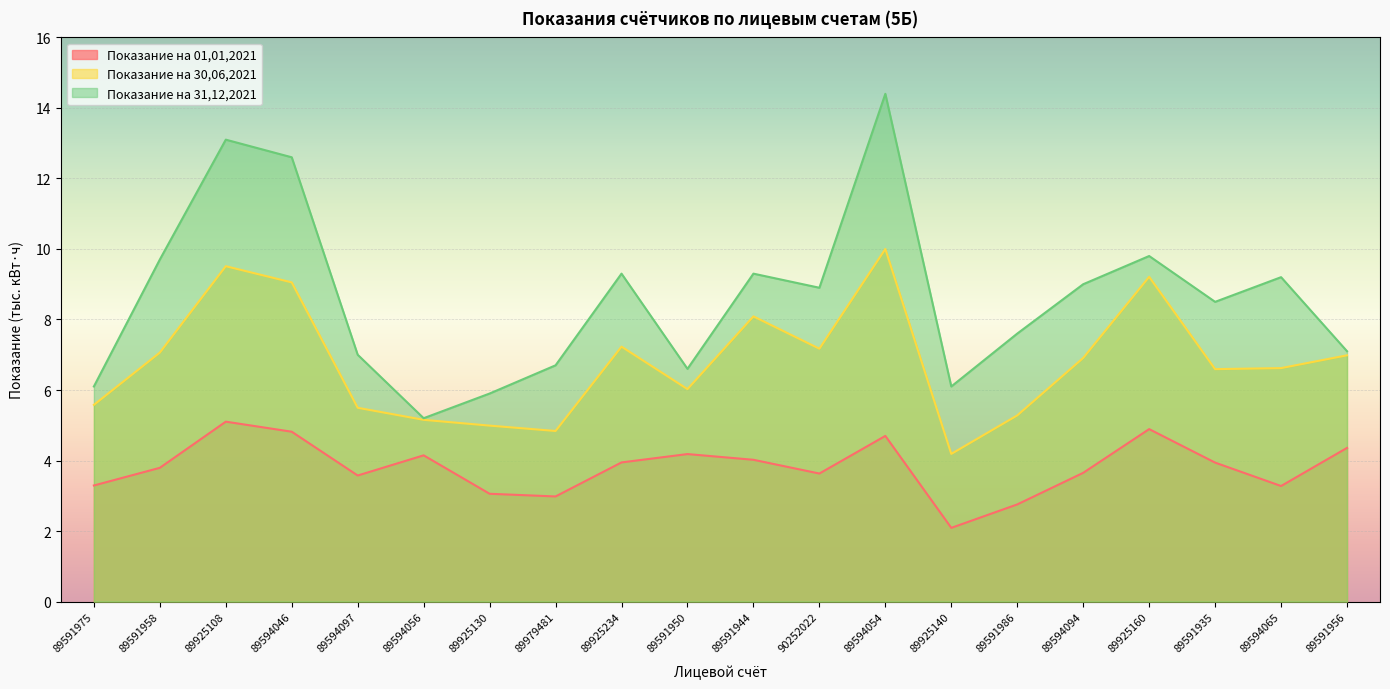

The value of Показание на 30,06,2021 at 89591950 is 6.0. True or false?

True